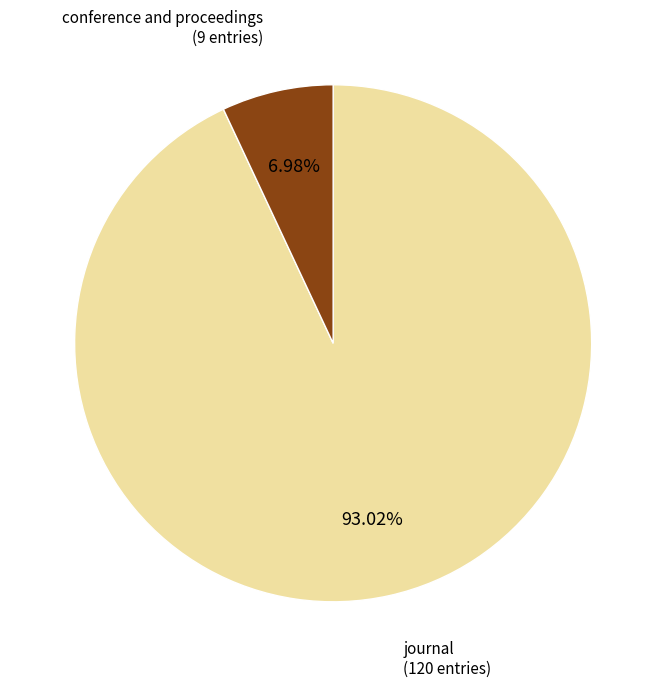

Between conference and proceedings and journal, which is larger?

journal